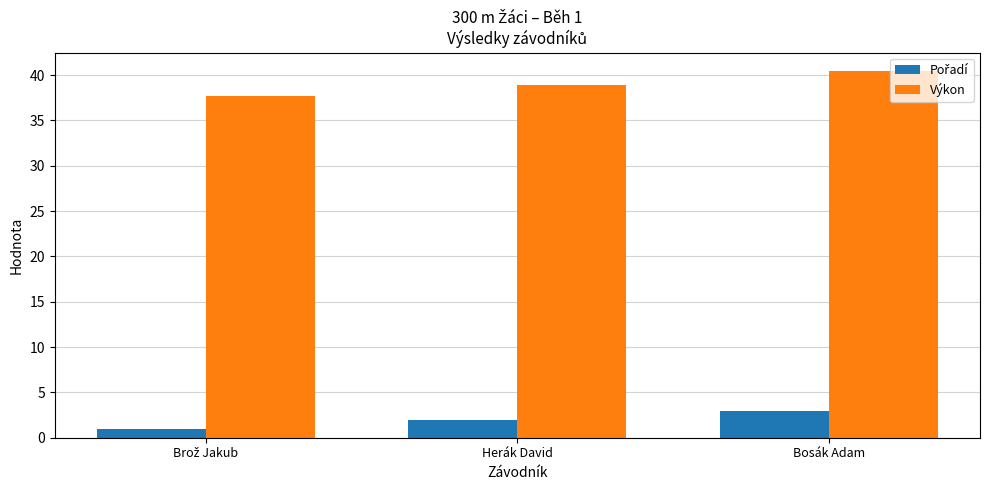

What is the spread (max minus min) of values at Bosák Adam?

37.5